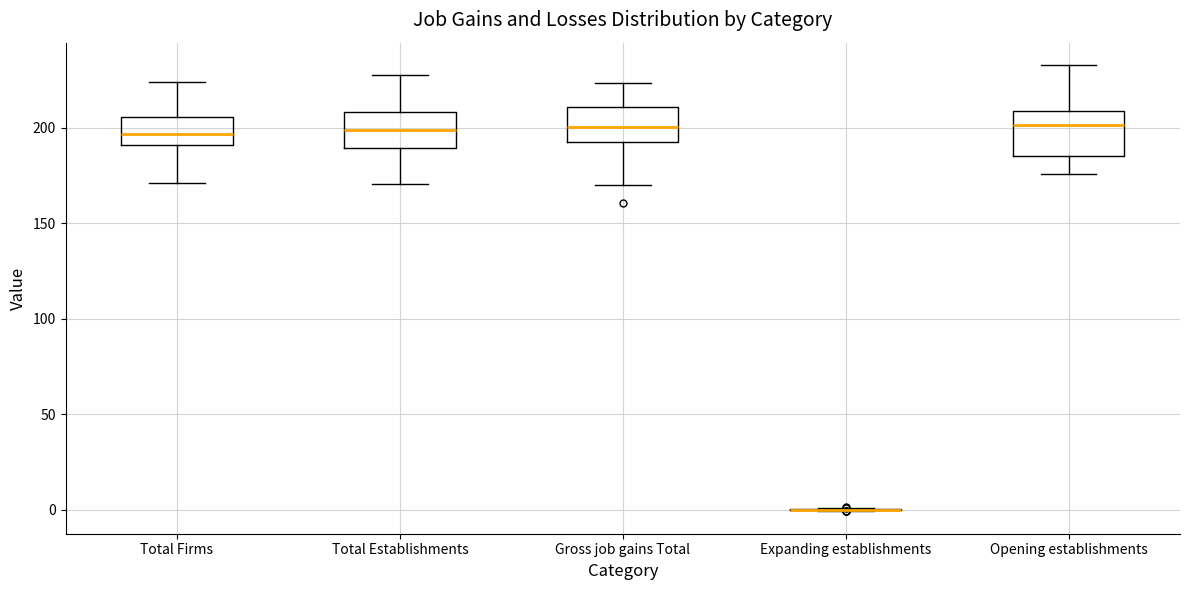

Reading left to right, transcribe this box plot: for each box, give where its median line is, the range the box spans, and where its two whiskers end, as read against the y-axis. The values are not printed on the chart, so give them approximately, as read against the axis.

Total Firms: median 195, box 190 to 205, whiskers 170 to 225
Total Establishments: median 200, box 190 to 210, whiskers 170 to 230
Gross job gains Total: median 200, box 190 to 210, whiskers 170 to 225
Expanding establishments: box collapsed to a line at 0, whiskers 0 to 0
Opening establishments: median 200, box 185 to 210, whiskers 175 to 235